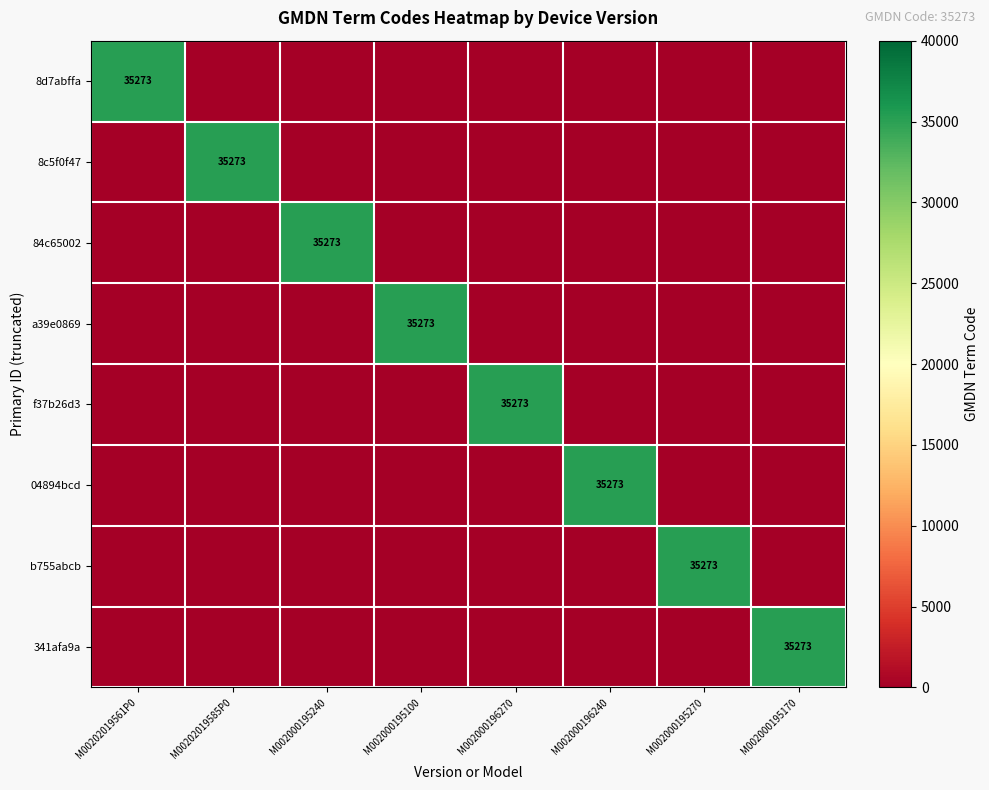

List the labels in order of b755abcb value, largest first.

M002000195270, M00202019561P0, M00202019585P0, M002000195240, M002000195100, M002000196270, M002000196240, M002000195170